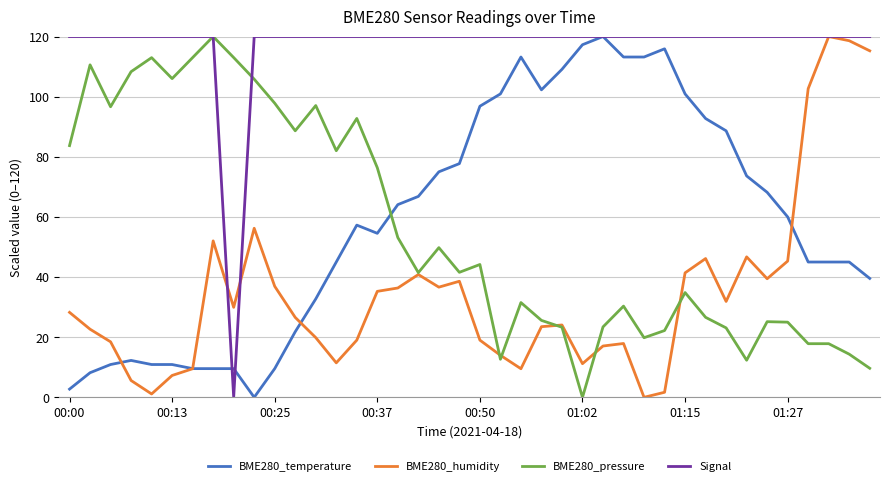

What is the highest value of the Signal series?

120.0